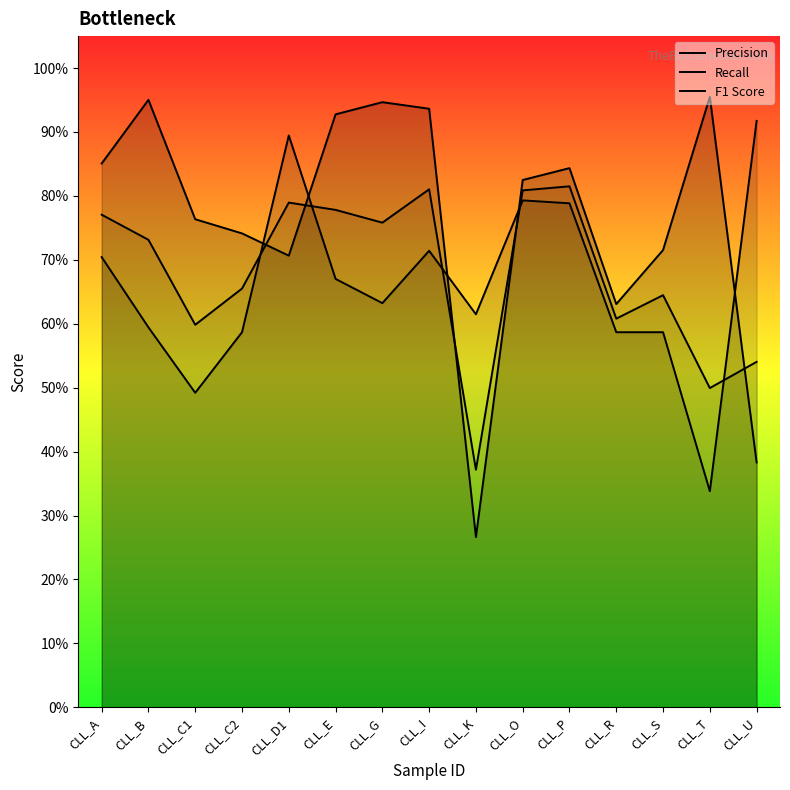

Between which two adjacent categories do Recall and F1 Score first intersect?

CLL_C2 and CLL_D1